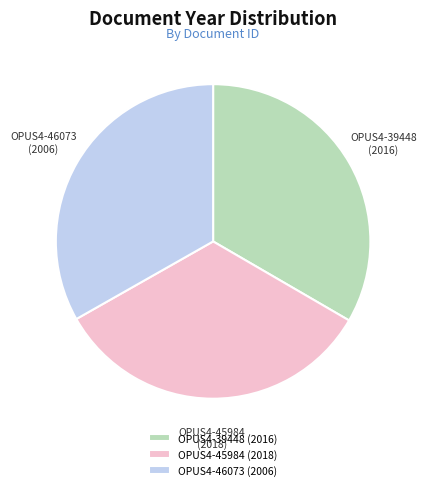

True or false: OPUS4-46073 accounts for 28% of the total.

False